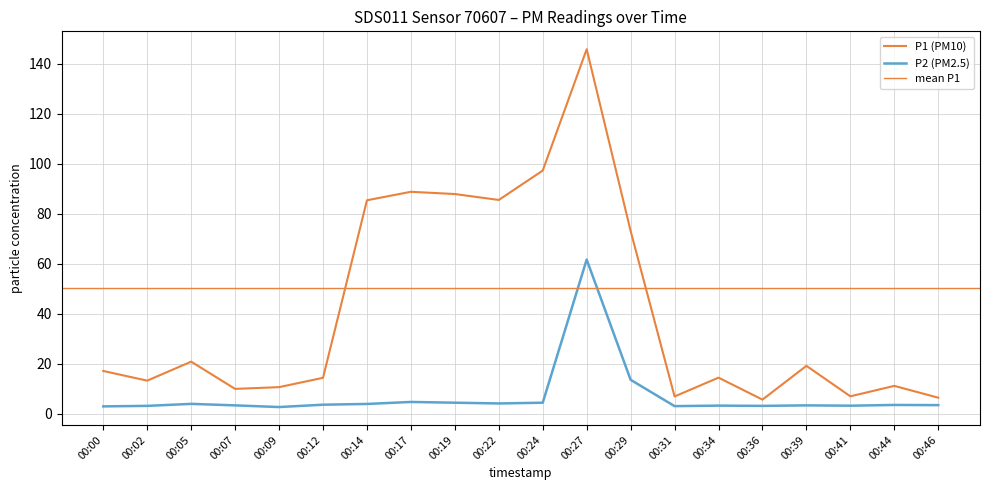

How many data points in P1 are above 17?

10